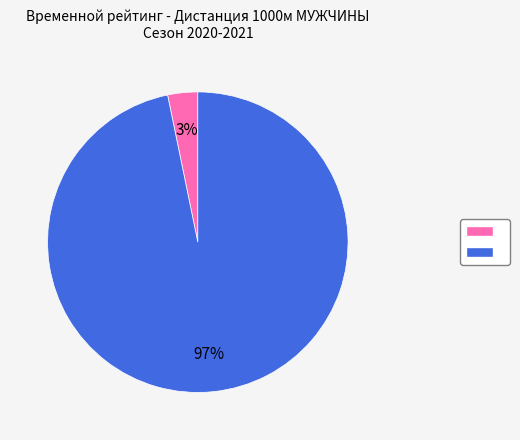

Is there a majority slice in this chart?

Yes